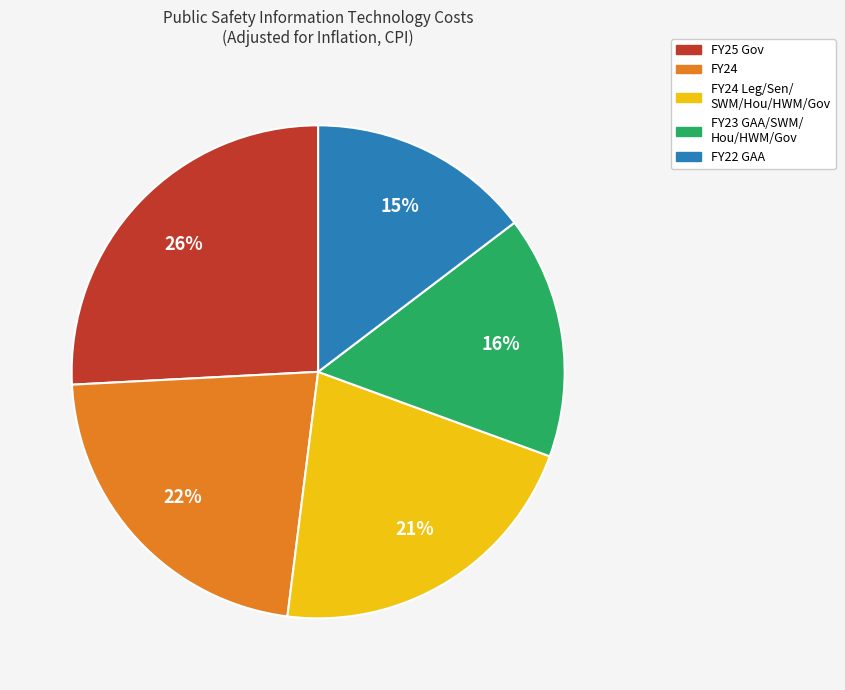

How many slices are in this pie chart?

5